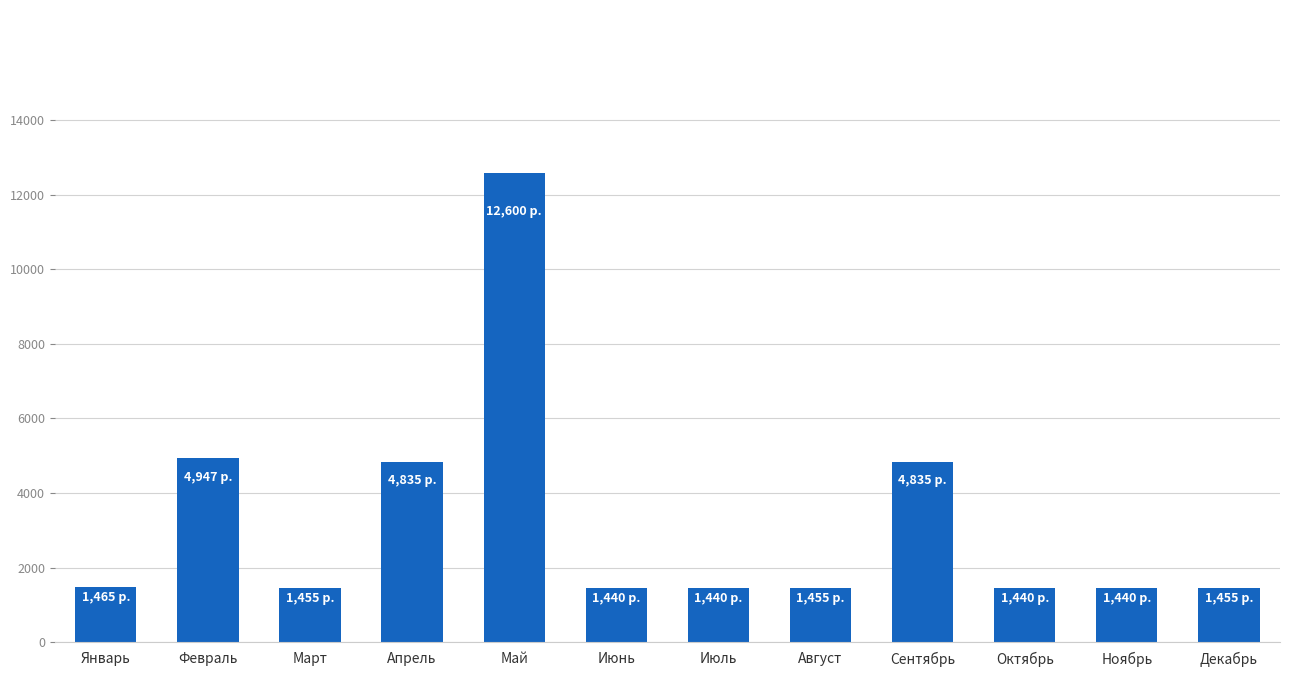

What is the value of the 4th bar from the left?

4835.3